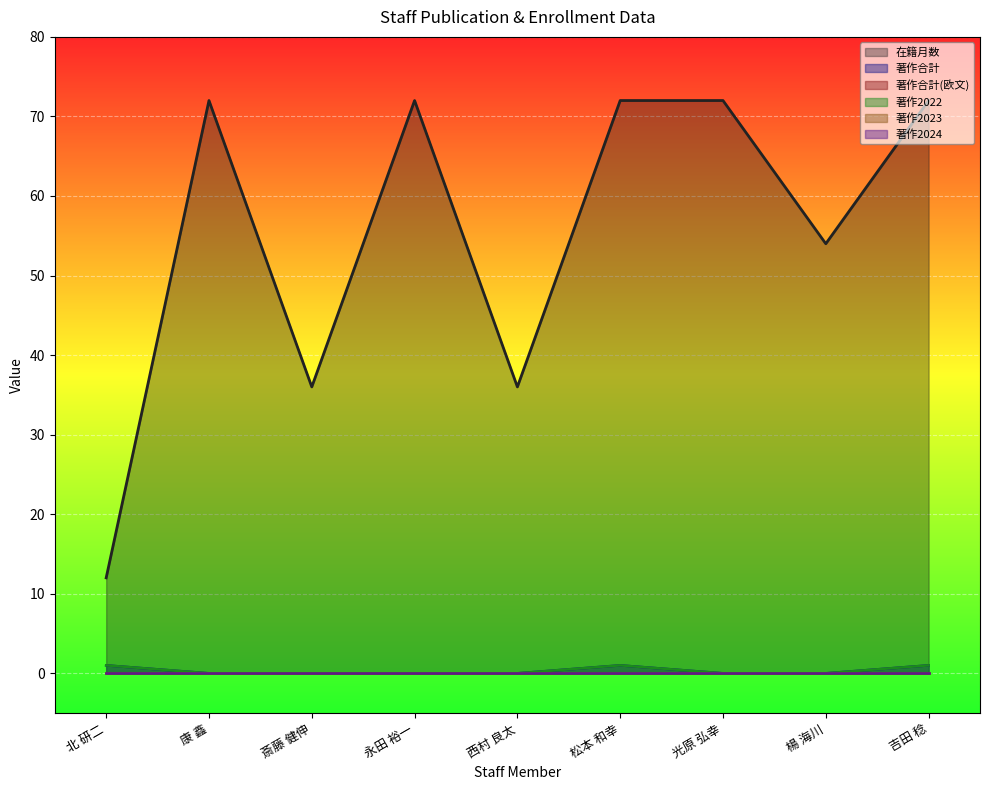

At which category is the sum across all series the highest?

松本 和幸